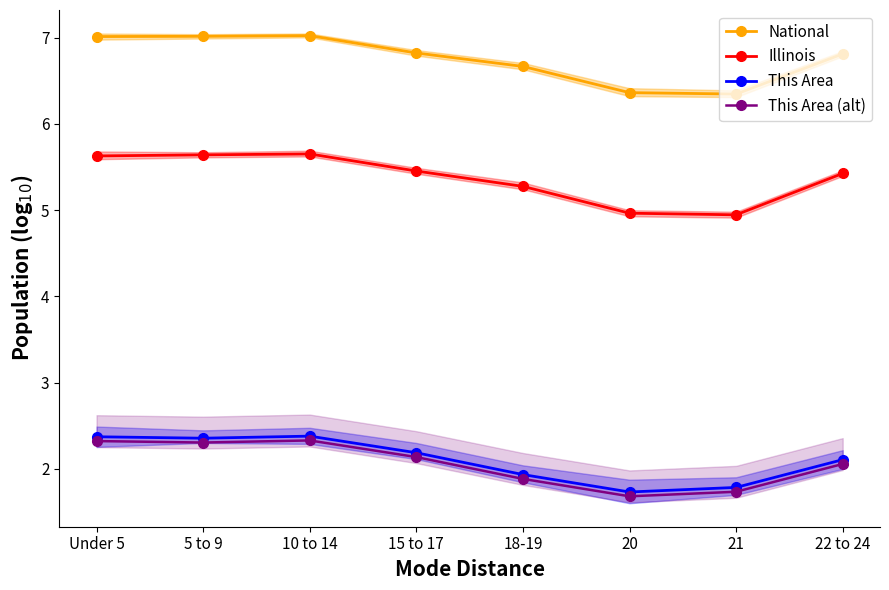

Which series changed the most between 15 to 17 and 20?

Illinois